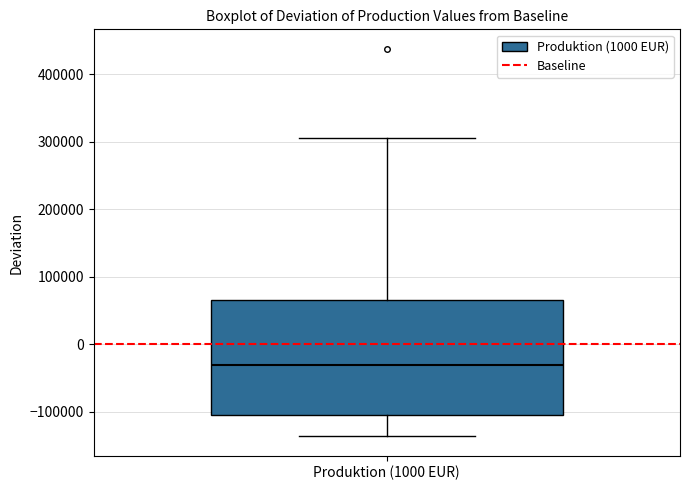

Where is the upper edge of the box for Produktion (1000 EUR) on the y-axis? The values are not printed on the chart, so give them approximately, as read against the axis.

70000